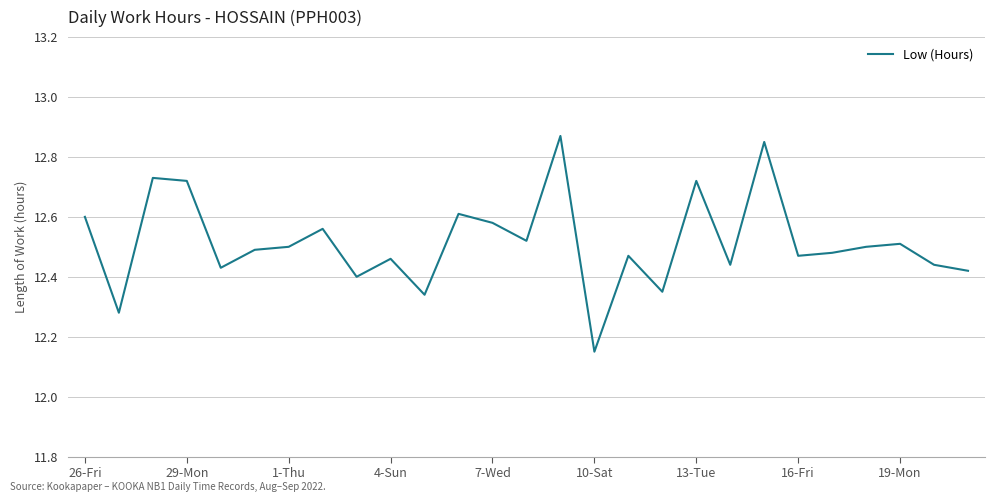

What is the difference between the maximum and minimum values?

0.7